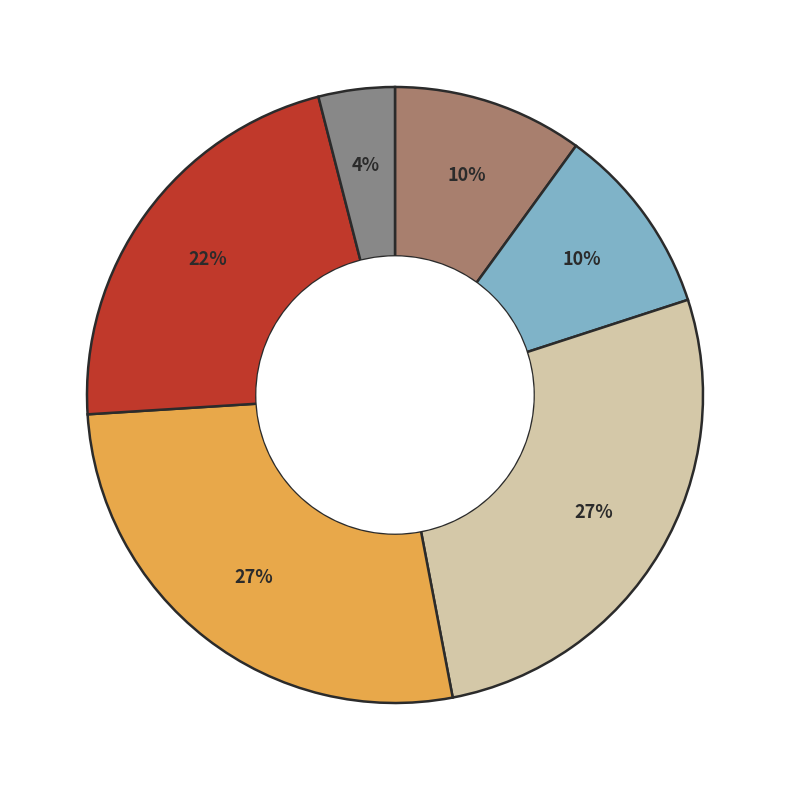

To the nearest percent, what is the difference between the largest and smallest slice percentages?

23%